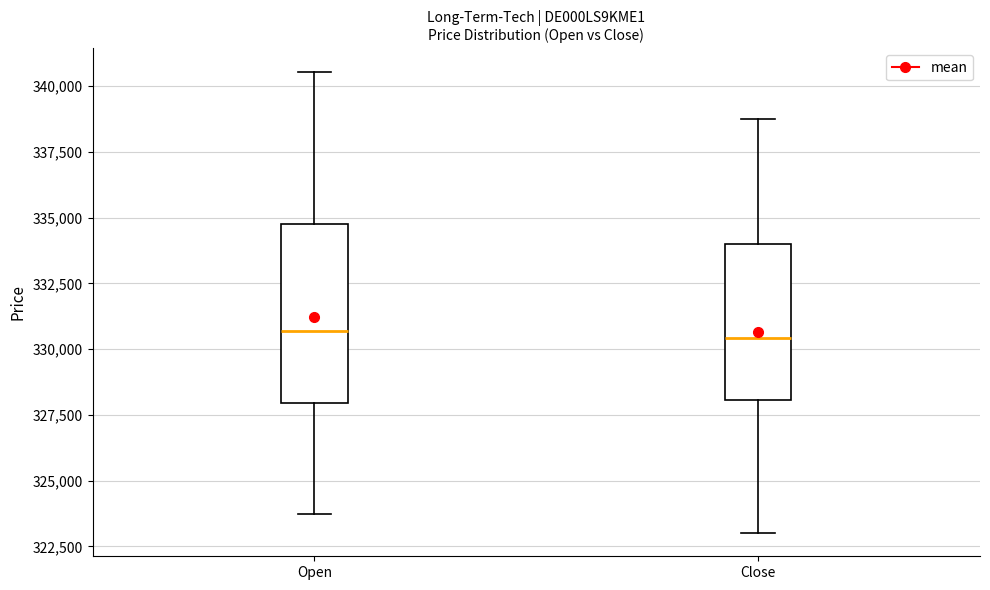

Where is the lower edge of the box for Close on the y-axis? The values are not printed on the chart, so give them approximately, as read against the axis.

328000